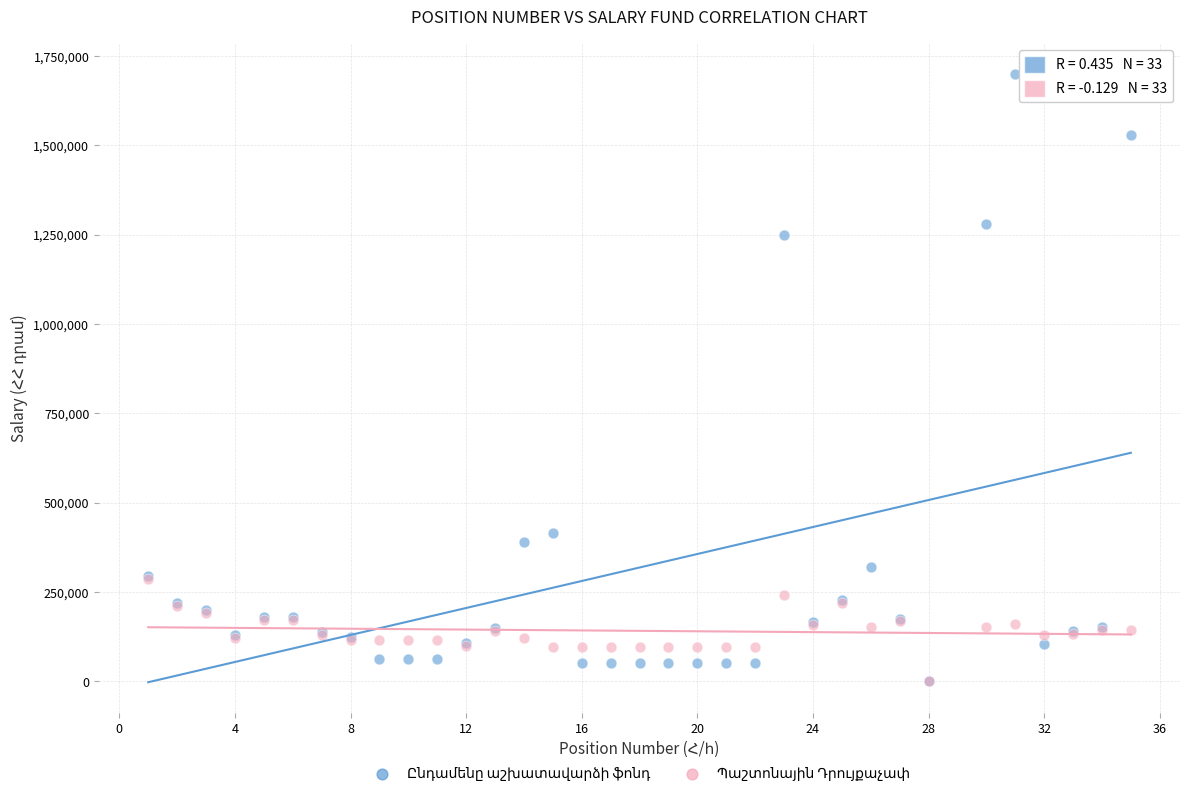

Across all series, what Y value is closest to 850000?

1250000